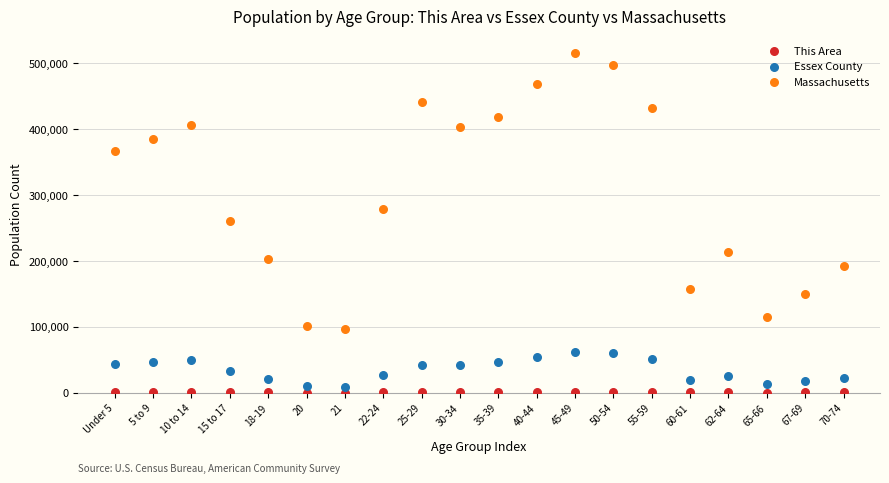

Which series has the widest spread of Y values?

Massachusetts